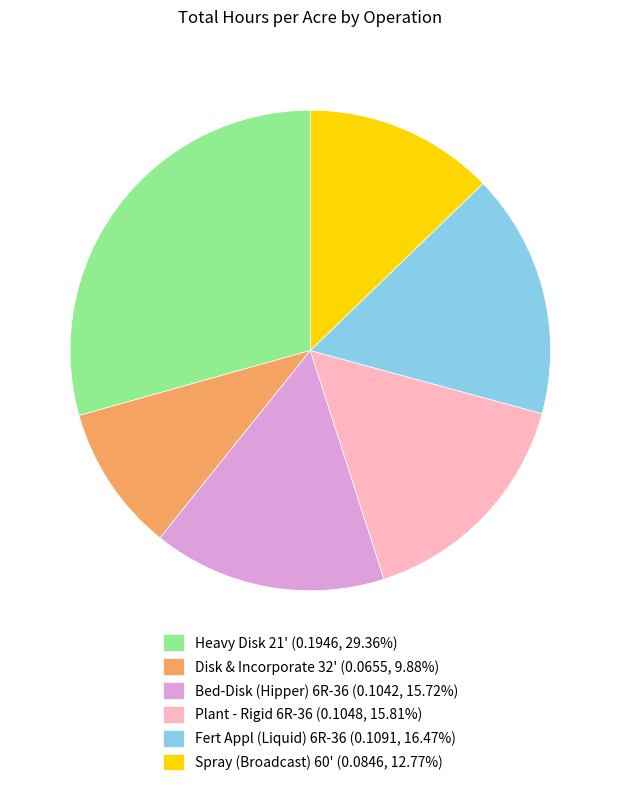

Count the number of slices in the pie.

6